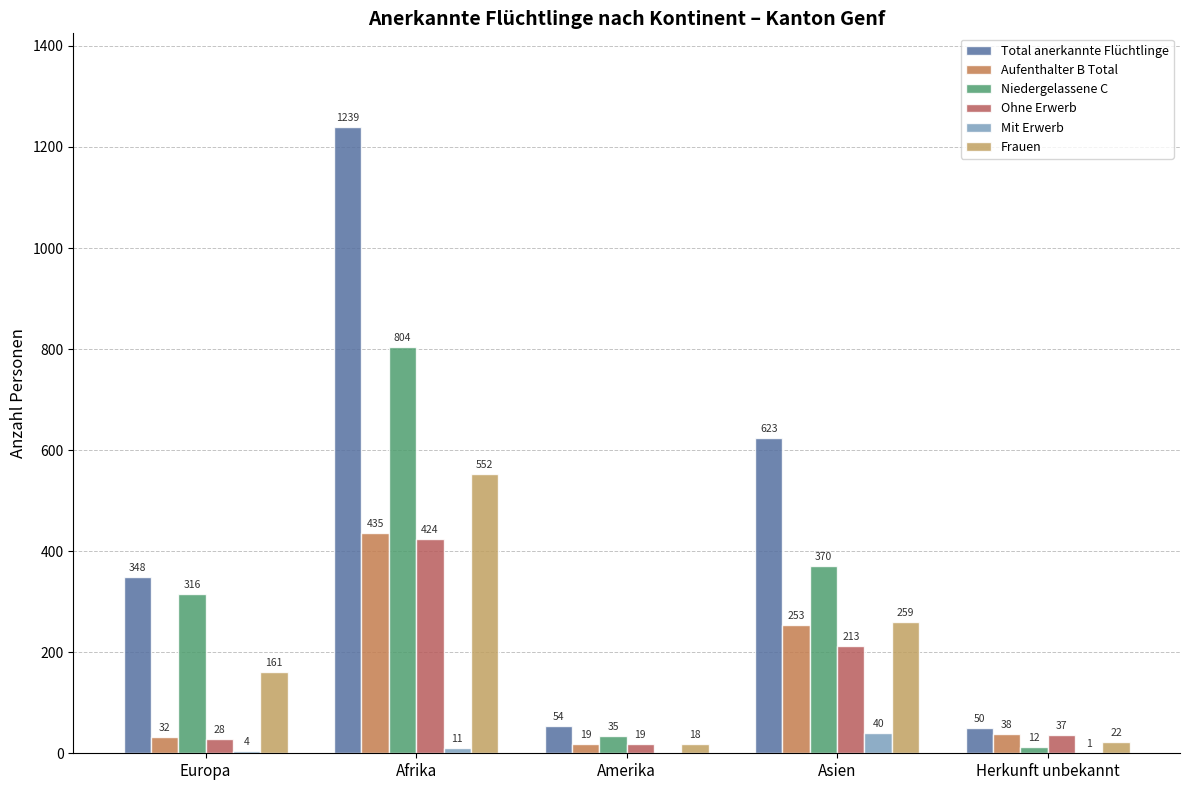

What are all the series names shown in the legend?

Total anerkannte Flüchtlinge, Aufenthalter B Total, Niedergelassene C, Ohne Erwerb, Mit Erwerb, Frauen